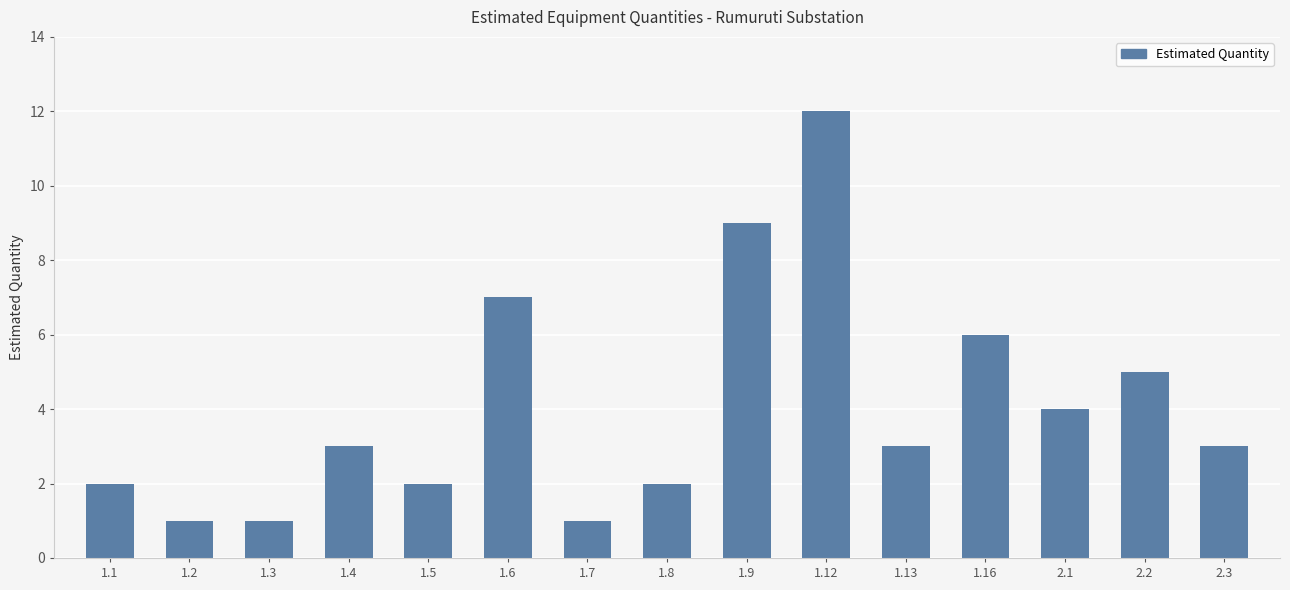

What is the label of the 13th bar from the right?

1.3